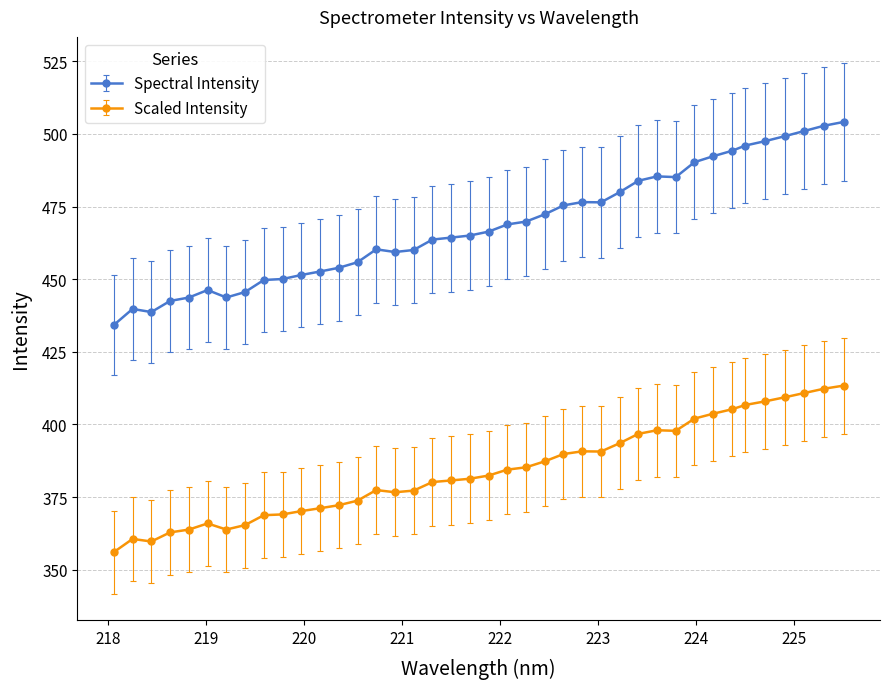

What is the value of the Scaled Intensity point at the 18th from the left?

380.2